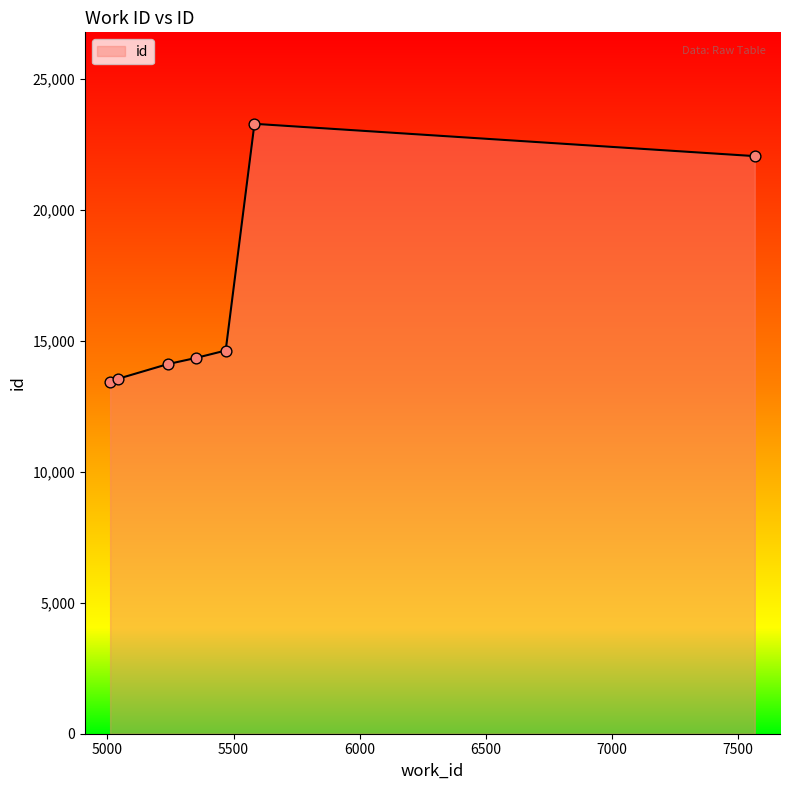

What is the smallest value displayed?

13436